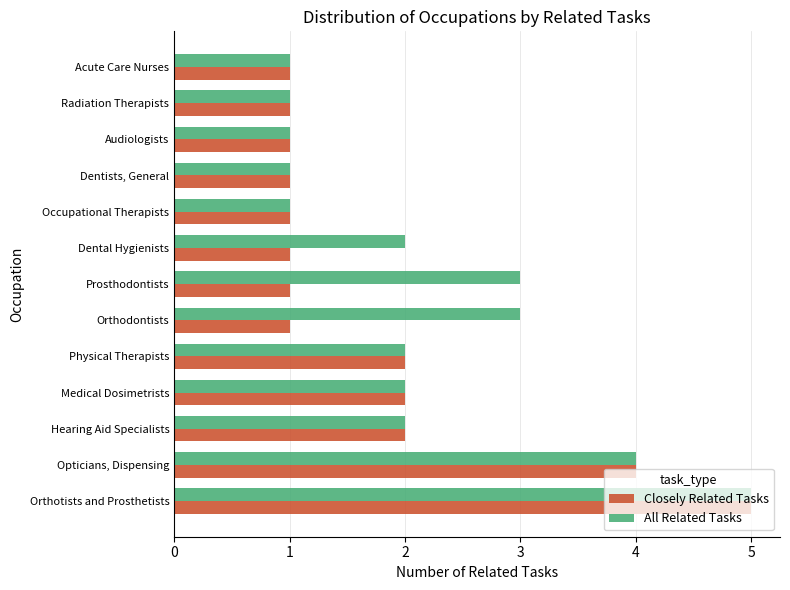

What is the maximum value for Closely Related Tasks?

5